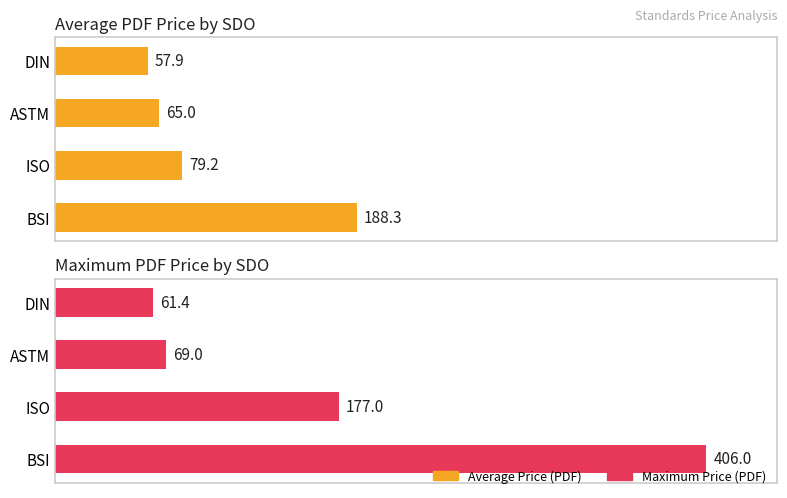

How many bars are there in each group?

2